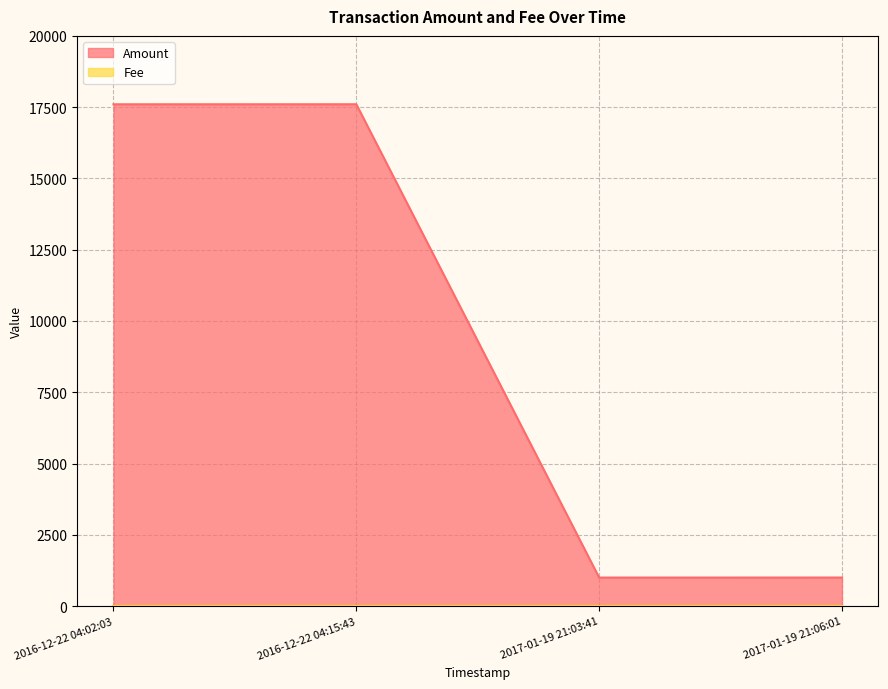

Read the value at 2016-12-22 04:02:03.

17601